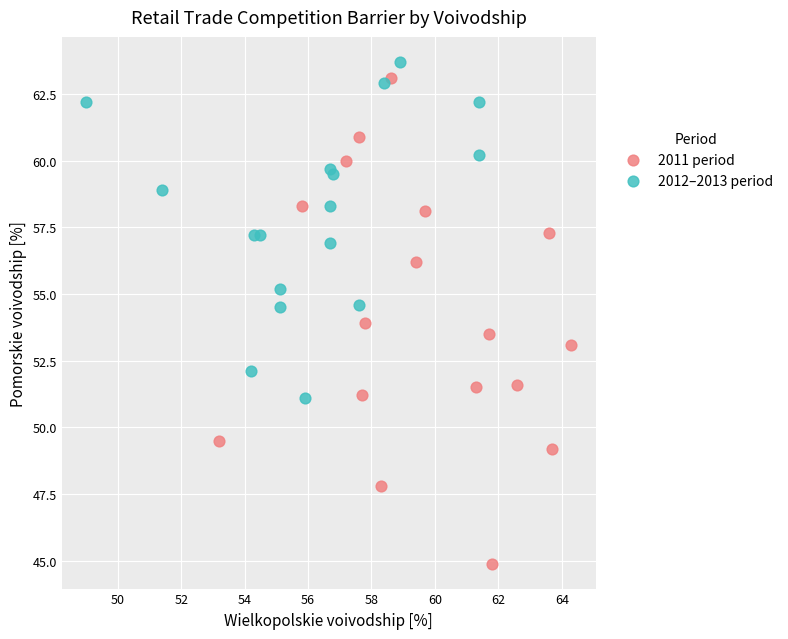

Which series reaches the minimum Y coordinate?

2011 period